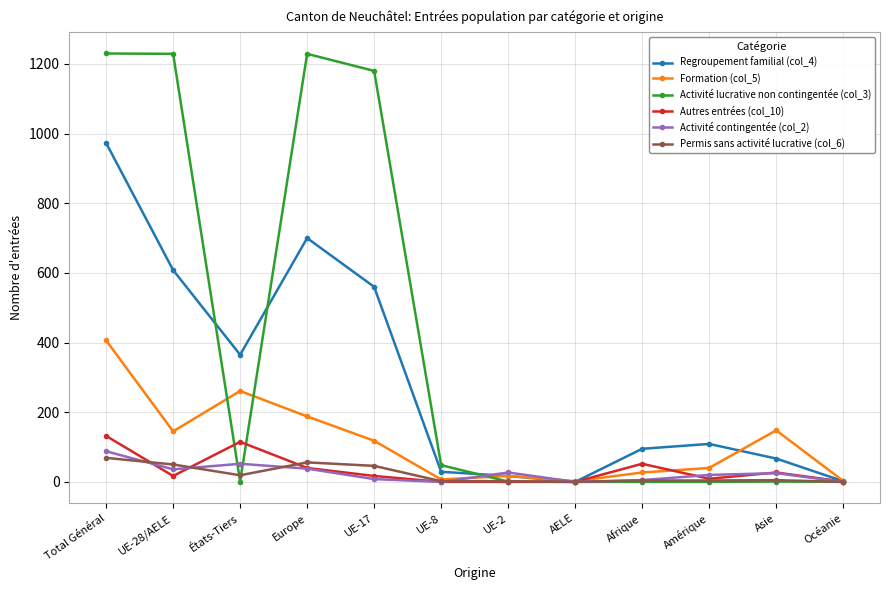

The value of Formation (col_5) at Océanie is 3. True or false?

True